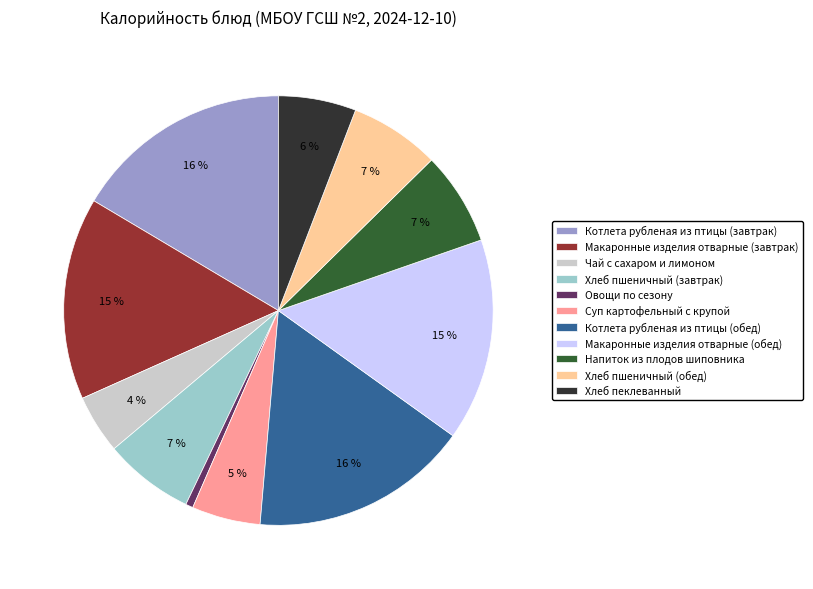

Is the sum of Котлета рубленая из птицы (завтрак) and Котлета рубленая из птицы (обед) greater than half?

No